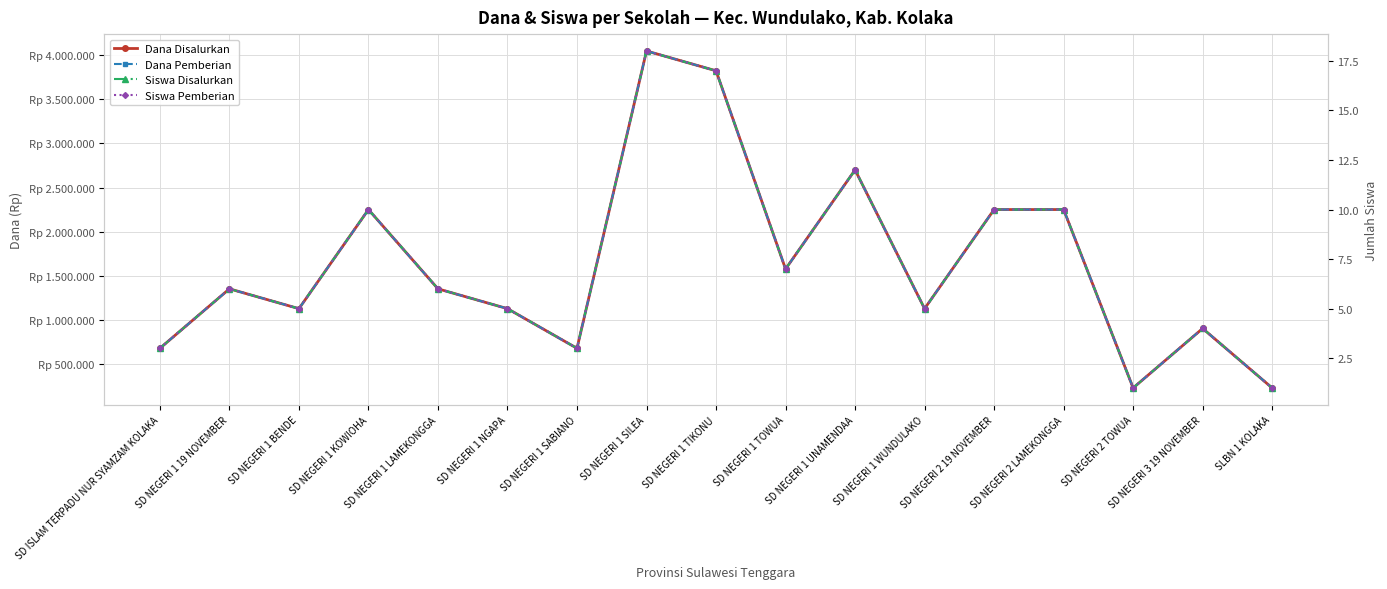

True or false: Dana Pemberian has a value of 1282323 at SD NEGERI 1 UNAMENDAA.

False